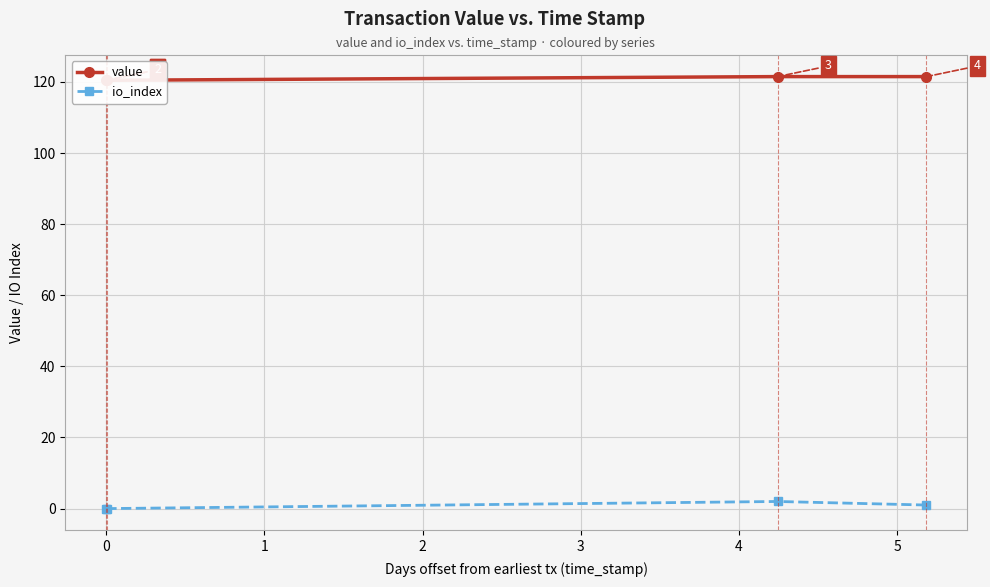

How many values in the value series are below 121?

2